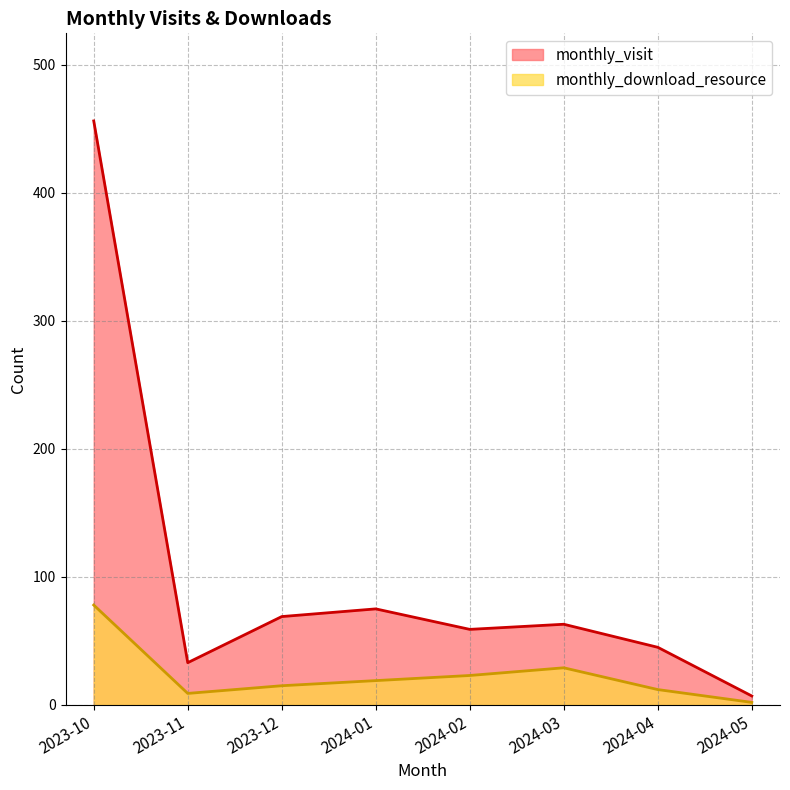

What value does the monthly_visit series have at 2024-05?

7